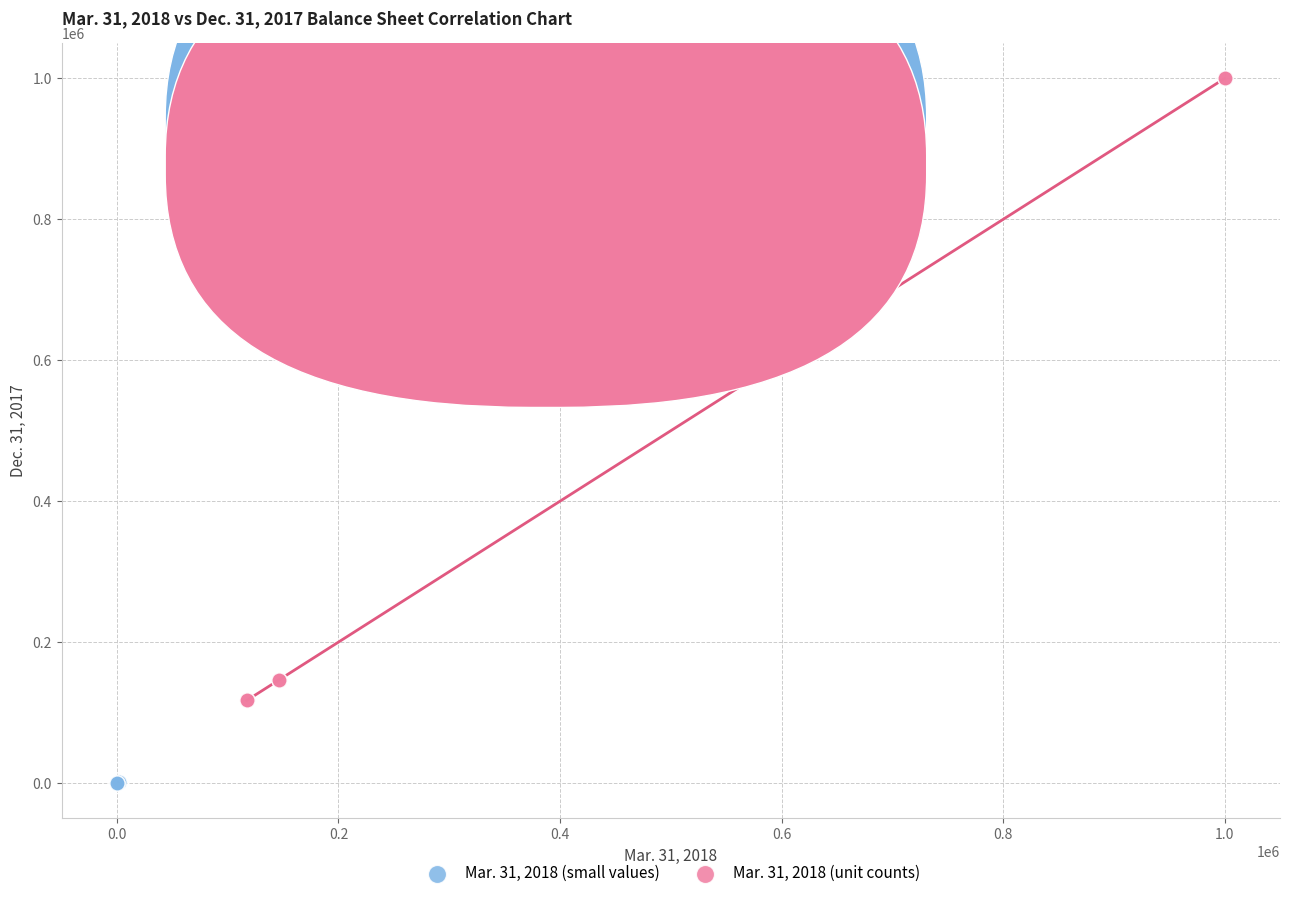

Which series has the largest Y range (max minus min)?

Mar. 31, 2018 (unit counts)